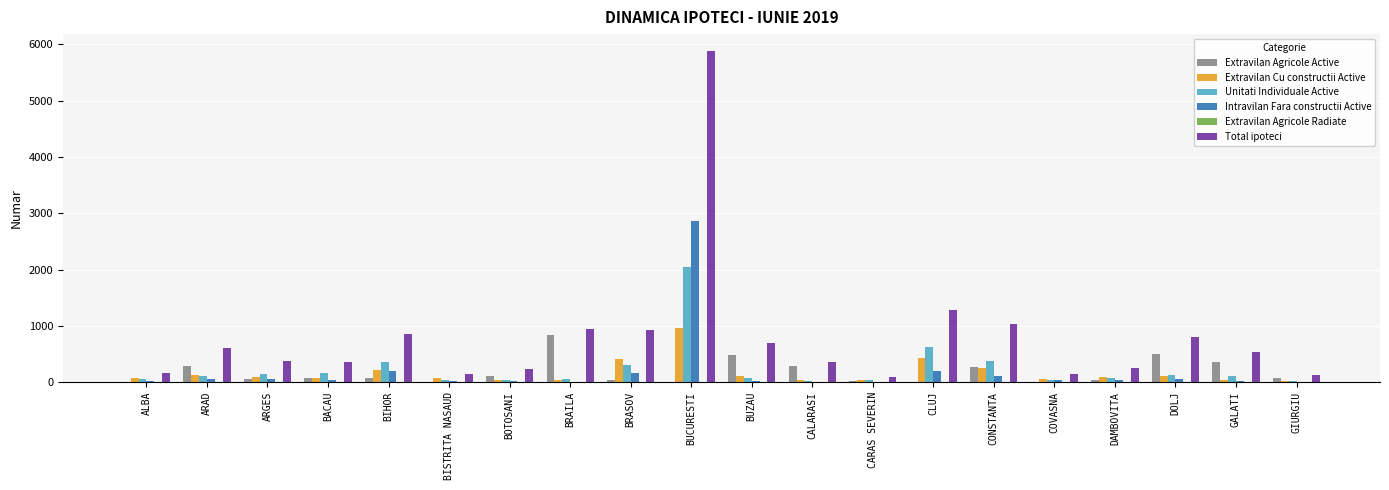

Which label corresponds to the largest value in the chart?

BUCURESTI